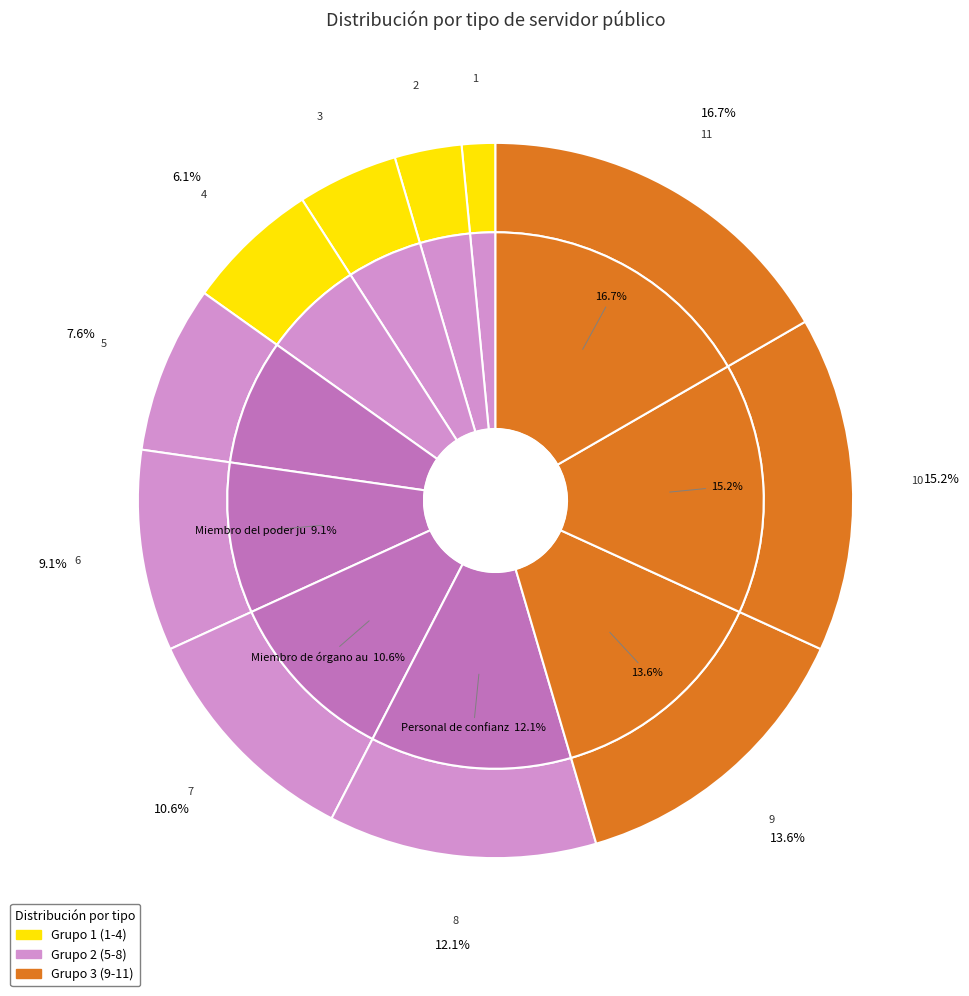

Which slice is the smallest?

Funcionario